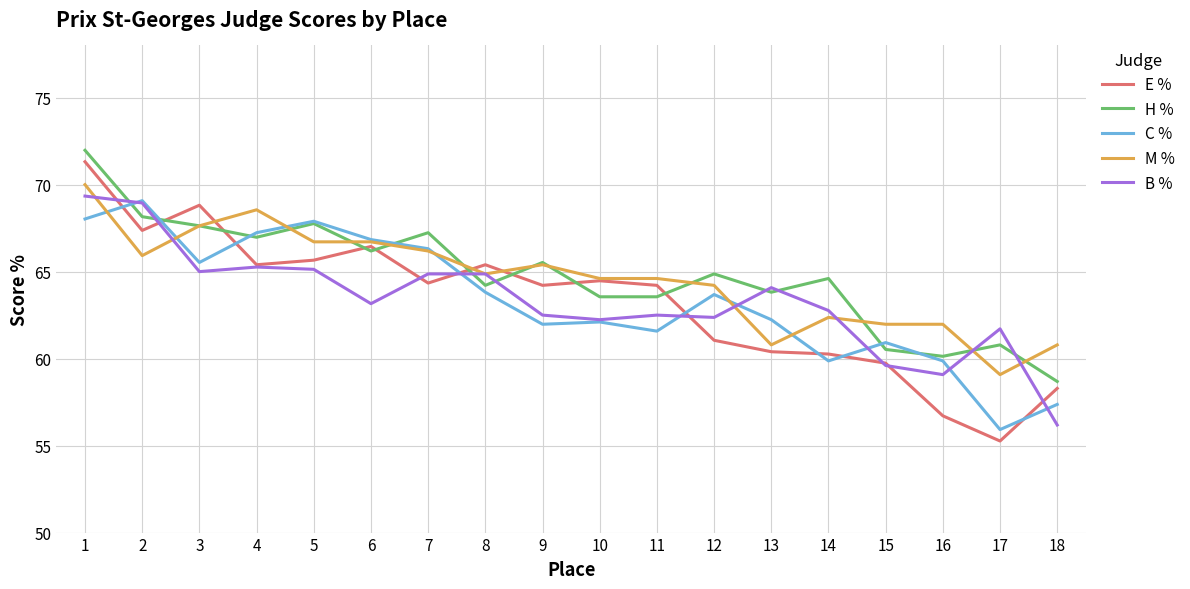

How many lines are shown in the chart?

5